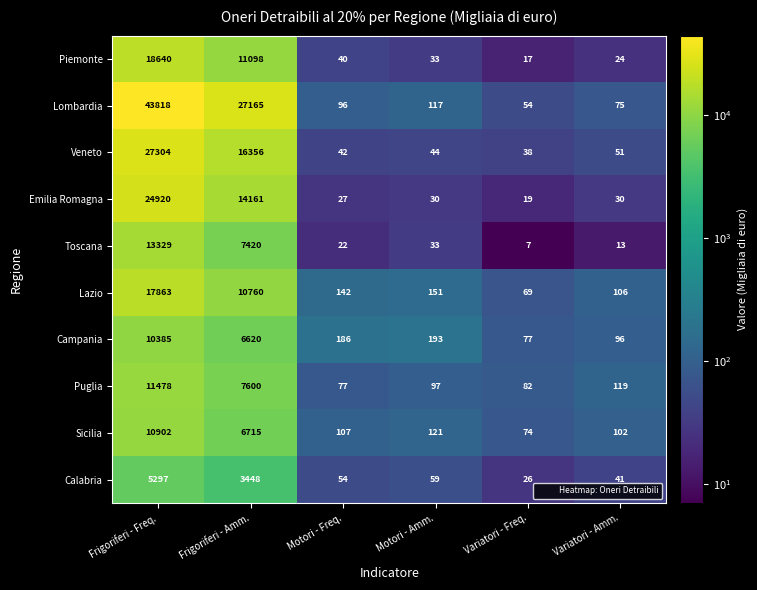

Which series changed the most between Frigoriferi - Freq. and Frigoriferi - Amm.?

Lombardia